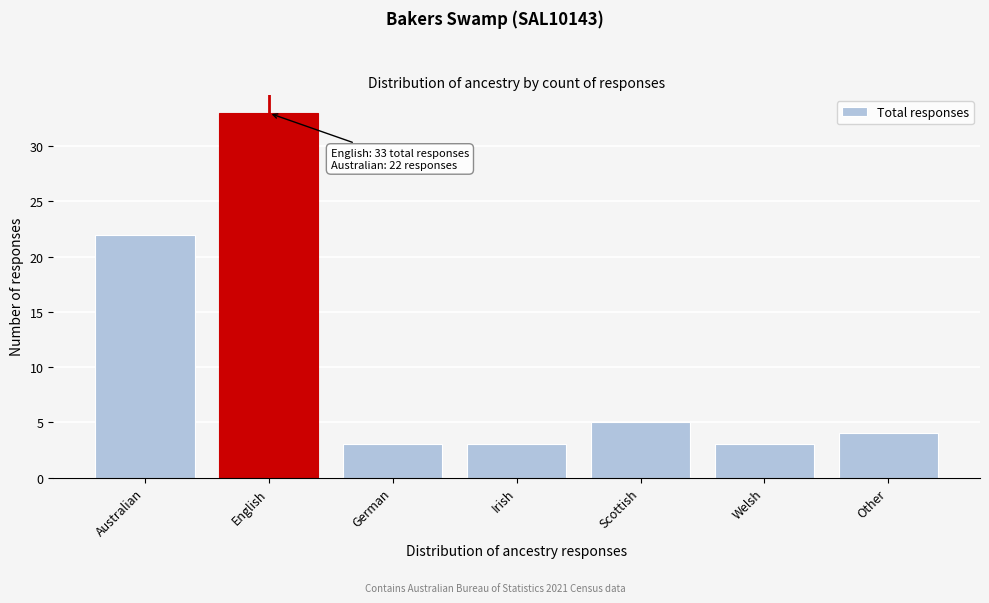

Reading left to right, list all the values displayed in this chart.

Australian=22	English=33	German=3	Irish=3	Scottish=5	Welsh=3	Other=4